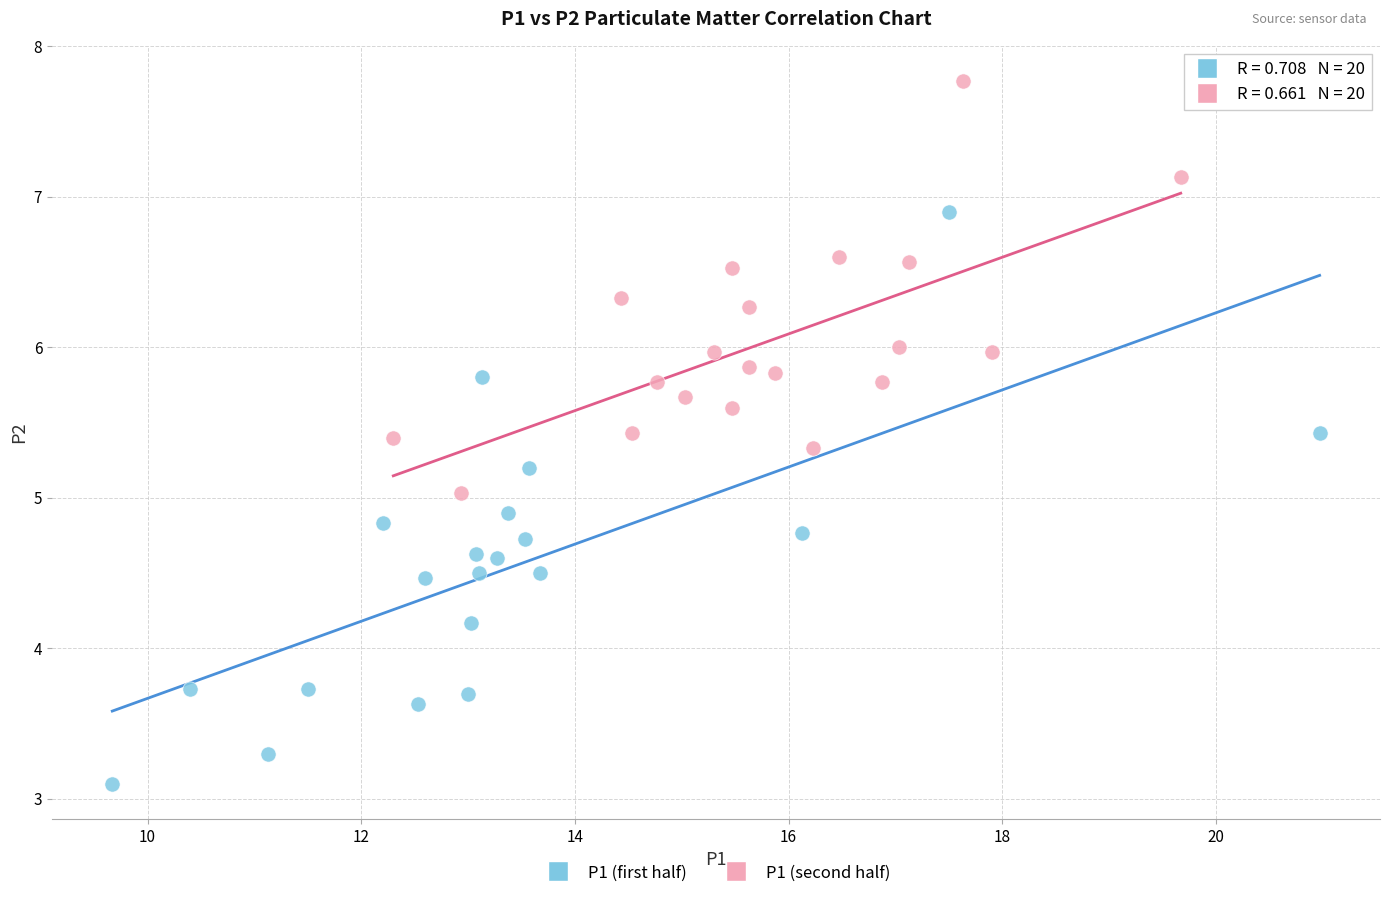

Which series contains the highest Y value?

P1 (second half)